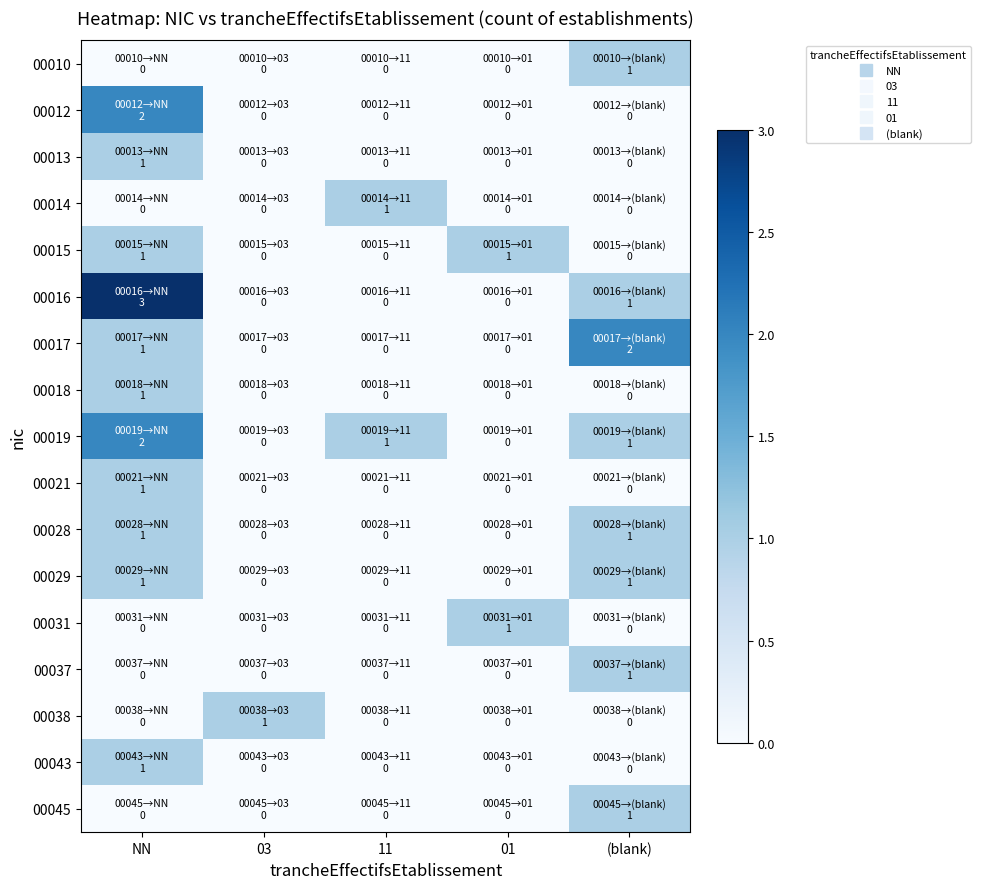

Reading left to right, what are all the values shown in this chart?

00010: NN=0	03=0	11=0	01=0	(blank)=1
00012: NN=2	03=0	11=0	01=0	(blank)=0
00013: NN=1	03=0	11=0	01=0	(blank)=0
00014: NN=0	03=0	11=1	01=0	(blank)=0
00015: NN=1	03=0	11=0	01=1	(blank)=0
00016: NN=3	03=0	11=0	01=0	(blank)=1
00017: NN=1	03=0	11=0	01=0	(blank)=2
00018: NN=1	03=0	11=0	01=0	(blank)=0
00019: NN=2	03=0	11=1	01=0	(blank)=1
00021: NN=1	03=0	11=0	01=0	(blank)=0
00028: NN=1	03=0	11=0	01=0	(blank)=1
00029: NN=1	03=0	11=0	01=0	(blank)=1
00031: NN=0	03=0	11=0	01=1	(blank)=0
00037: NN=0	03=0	11=0	01=0	(blank)=1
00038: NN=0	03=1	11=0	01=0	(blank)=0
00043: NN=1	03=0	11=0	01=0	(blank)=0
00045: NN=0	03=0	11=0	01=0	(blank)=1